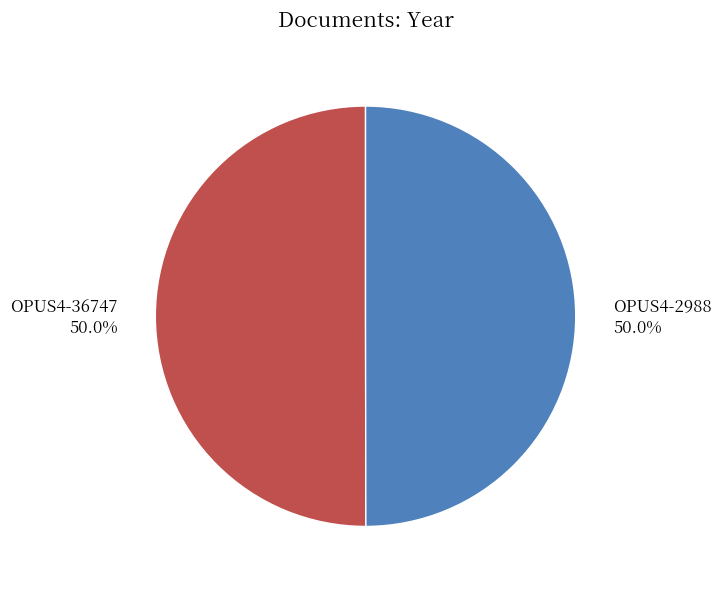

To the nearest percent, what portion does OPUS4-36747 represent?

50%